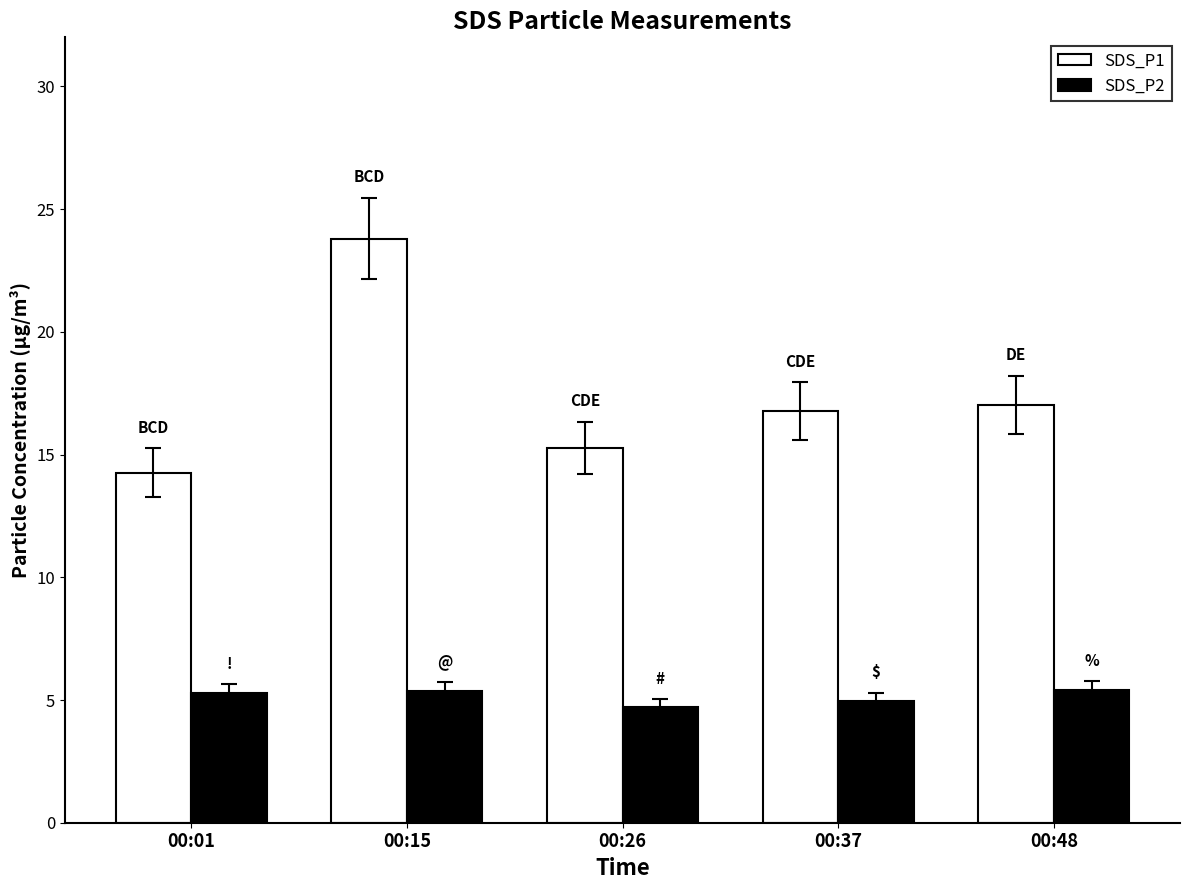

Which series has the widest spread of values?

SDS_P1